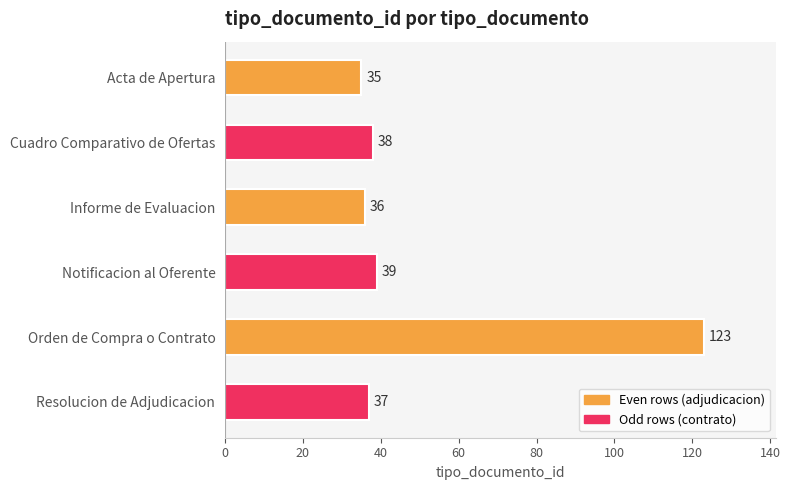

The chart shows a value of 36 at Informe de Evaluacion. True or false?

True